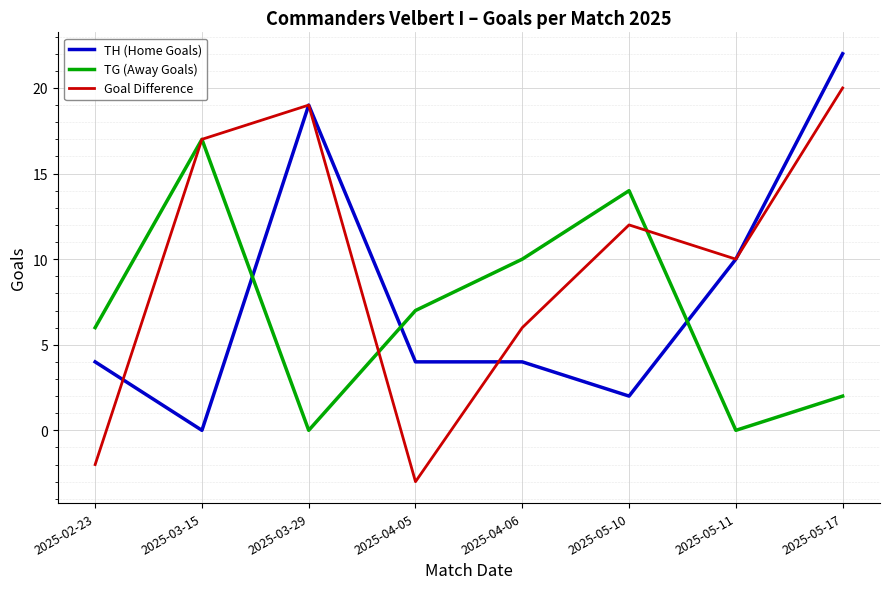

At which label does Goal Difference reach its peak?

2025-05-17